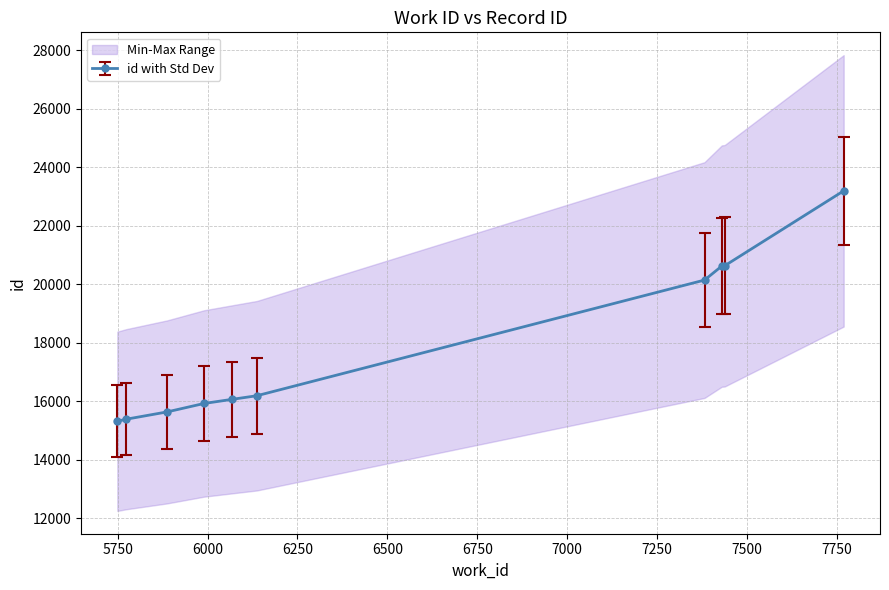

How many data points are above 16190?

4